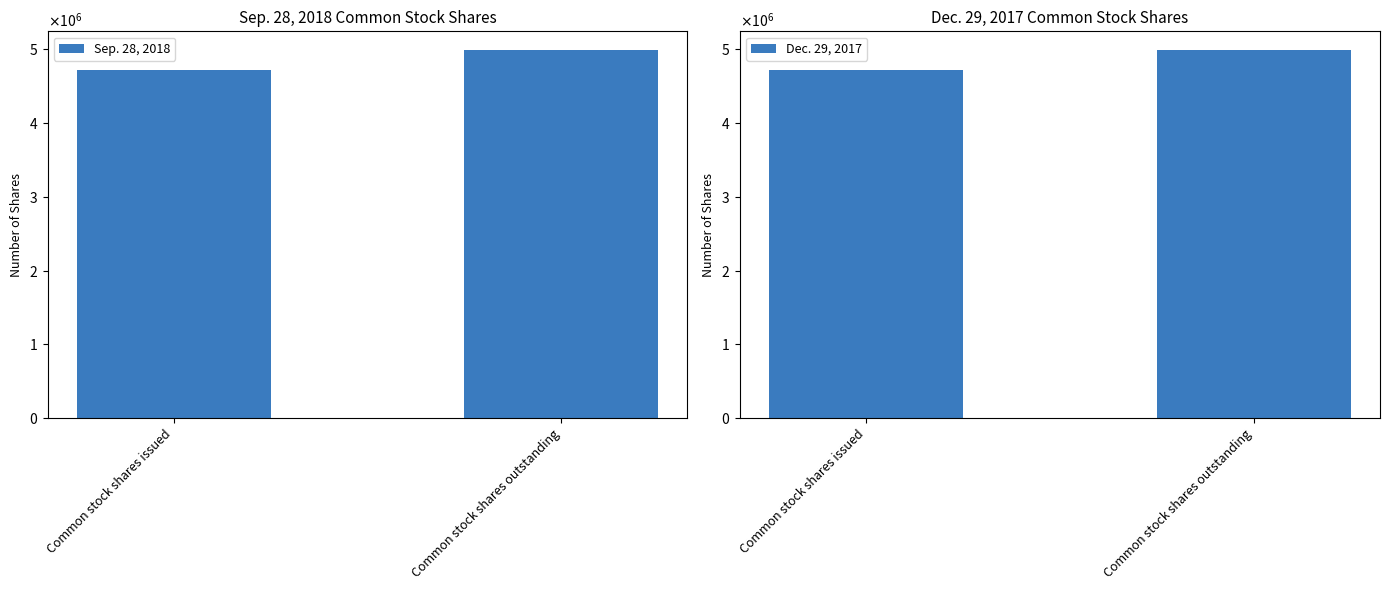

Reading right to left, extract all data points from this chart.

Sep. 28, 2018: Common stock shares outstanding=4993672	Common stock shares issued=4714924
Dec. 29, 2017: Common stock shares outstanding=4993672	Common stock shares issued=4714924